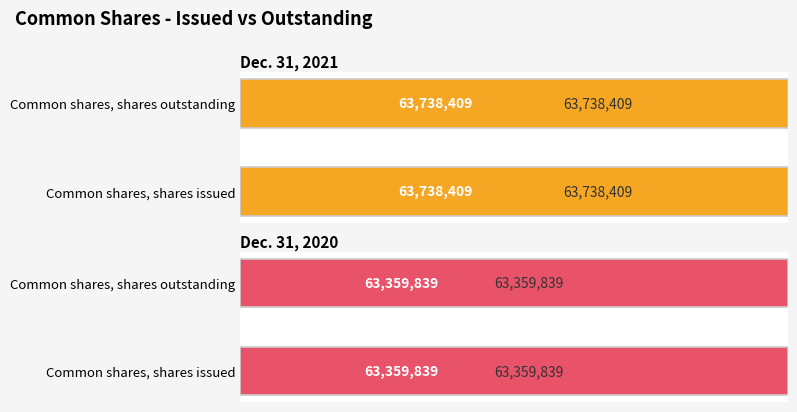

At how many categories does at least one series exceed 63584321?

2